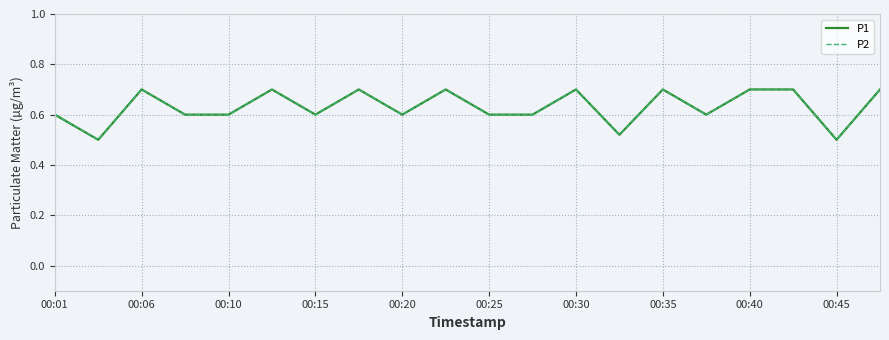

Does the chart display data point markers on the line(s)?

No